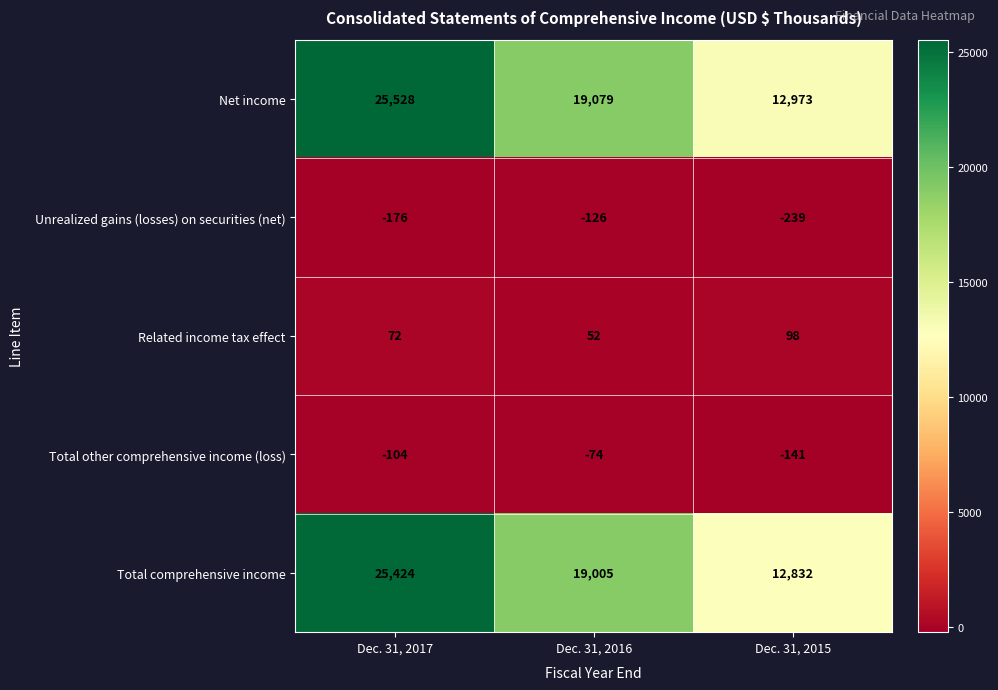

How many Related income tax effect values are between 52 and 98?

3